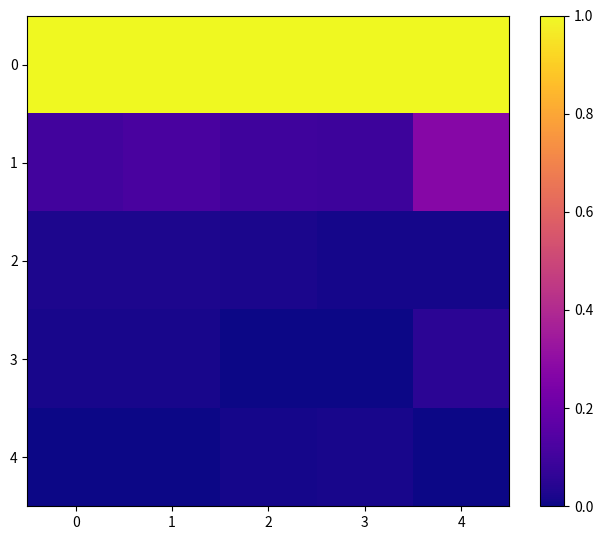

Rank the series by their maximum value, from highest to lowest.

0, 1, 3, 2, 4